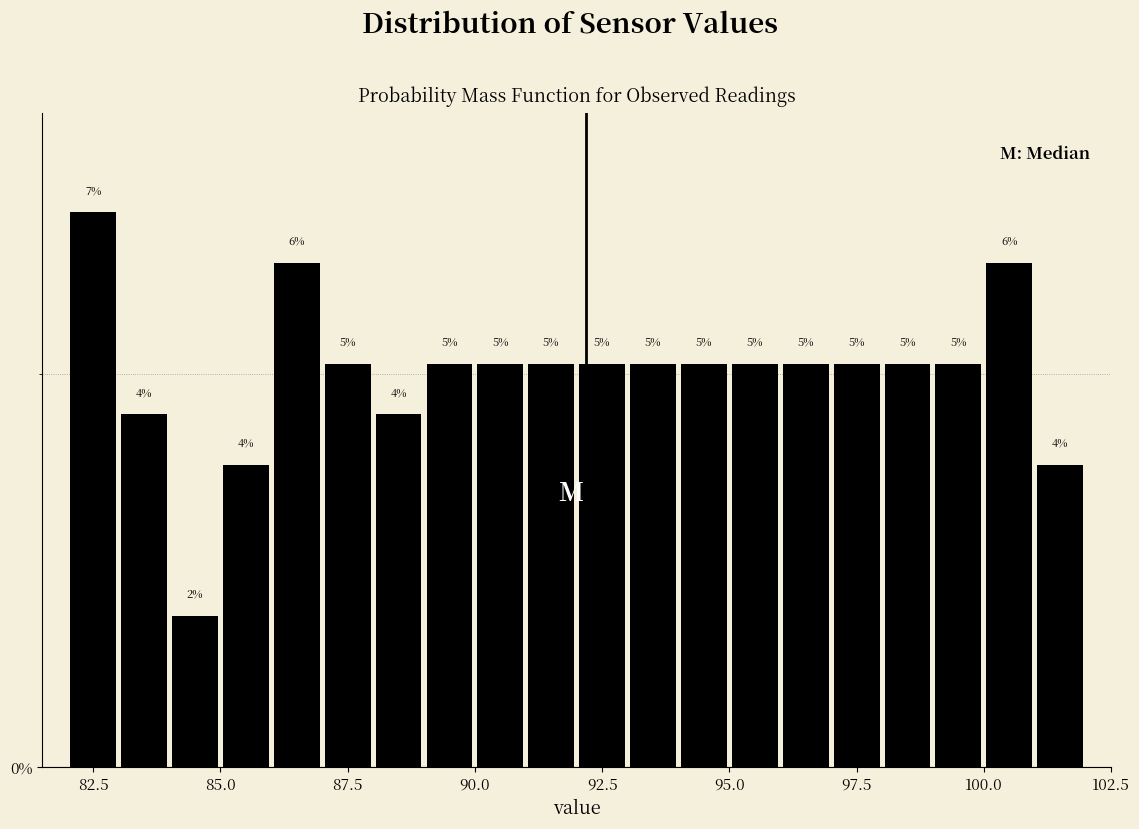

Read against the x-axis, roughly where is the centre of the tallest bar?

82.5